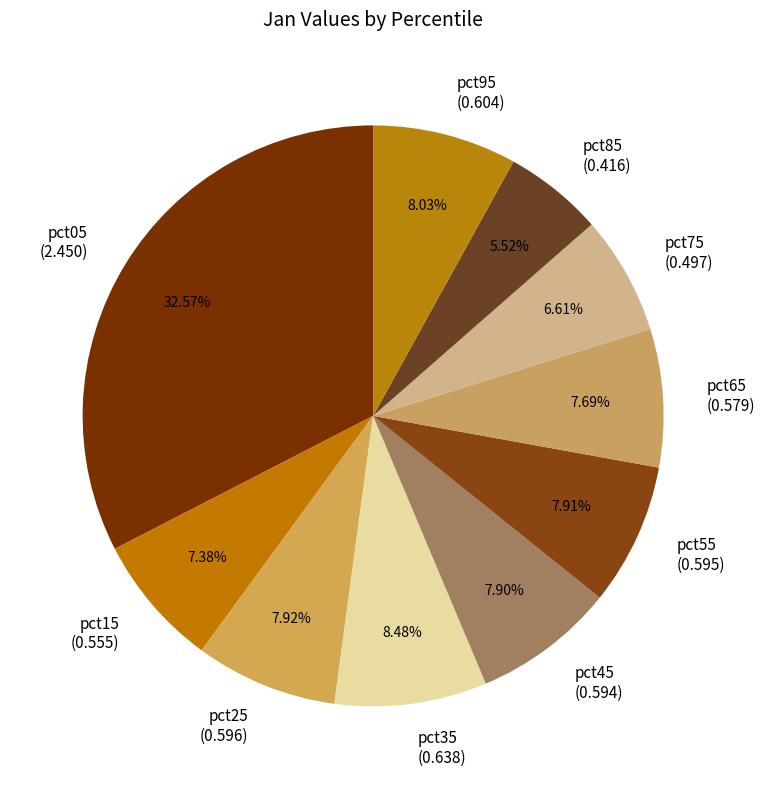

To the nearest percent, what is the difference between the largest and smallest slice percentages?

27%